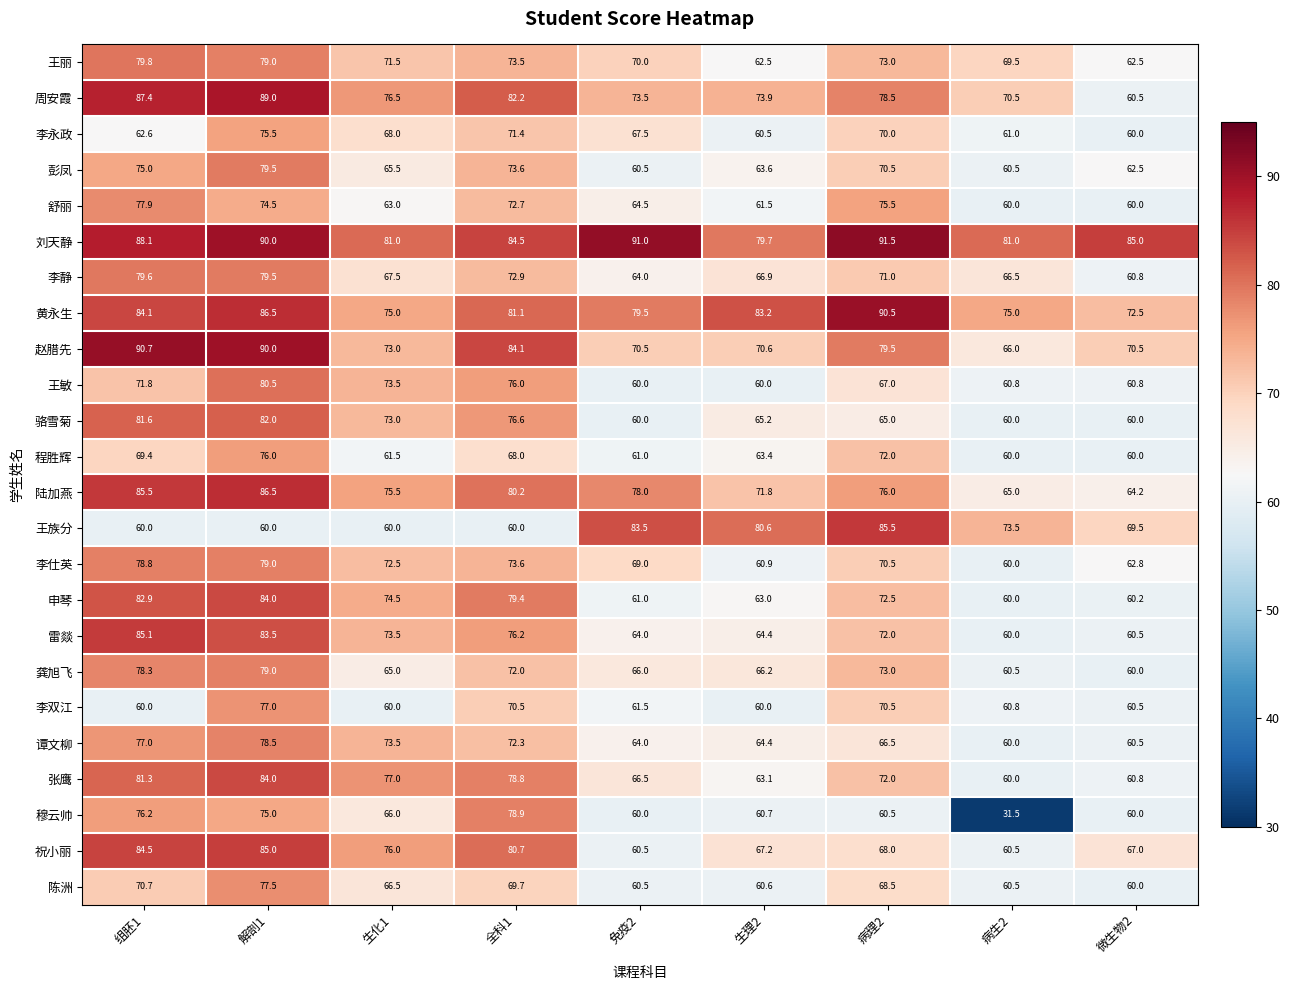

Which series has the largest total across all categories?

刘天静